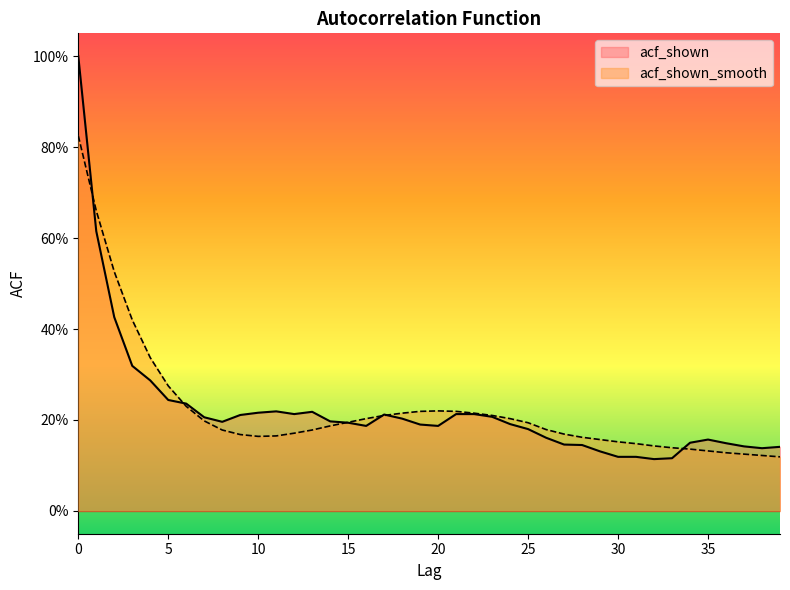

What is the value of the acf_shown point at the 22nd from the left?

0.2